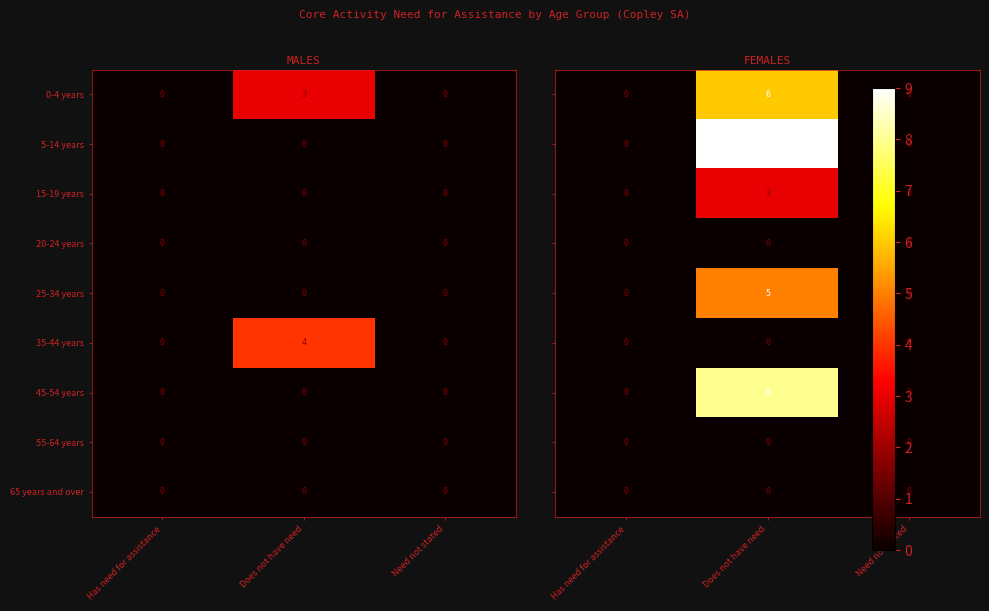

The value of 35-44 years at Need not stated is 1. True or false?

False